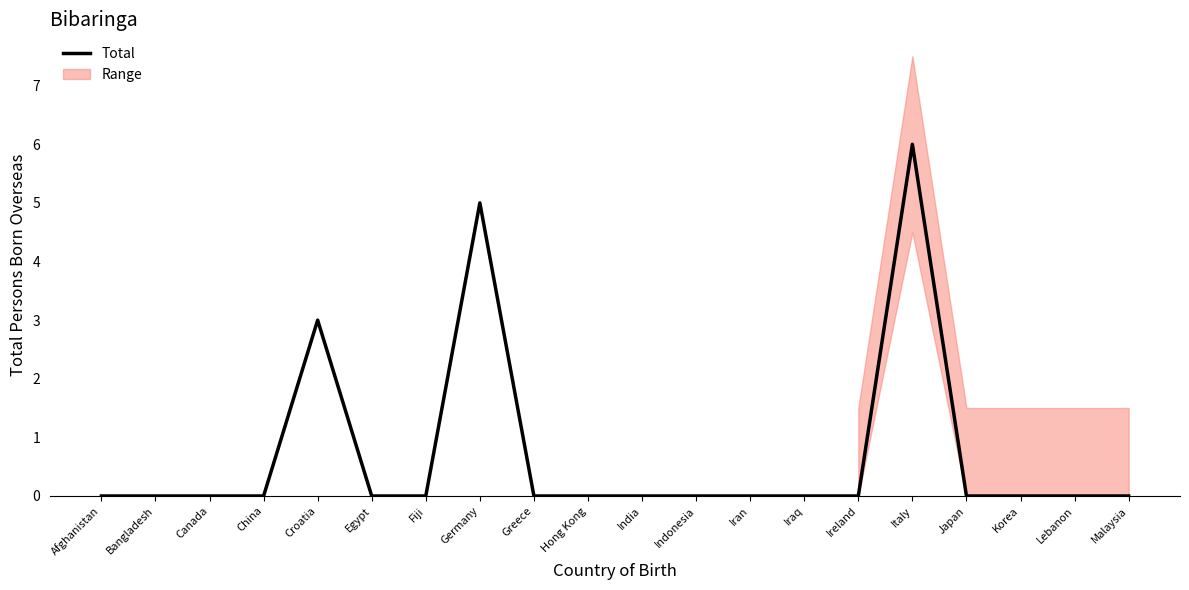

What is the sum of all values?

14